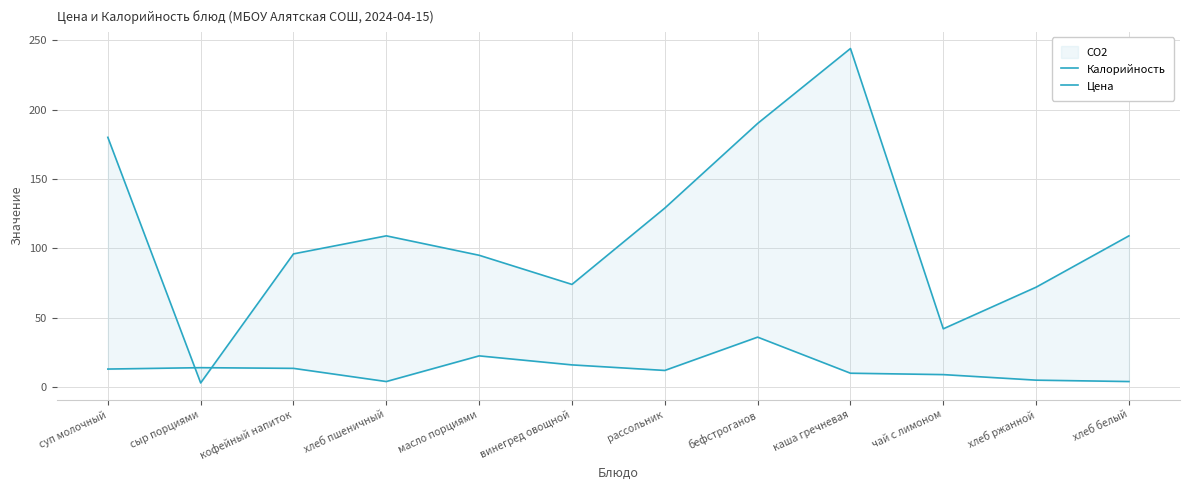

Which series has the largest range (max minus min)?

Калорийность